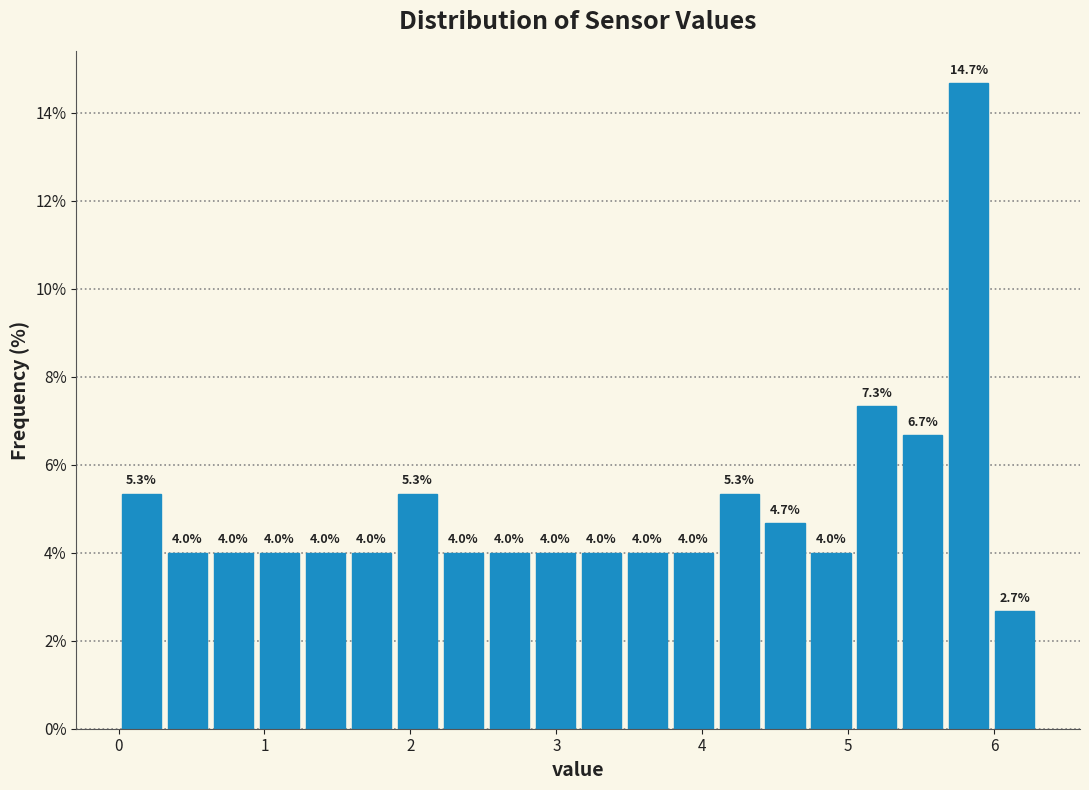

Read against the x-axis, roughly where is the centre of the tallest bar?

5.8